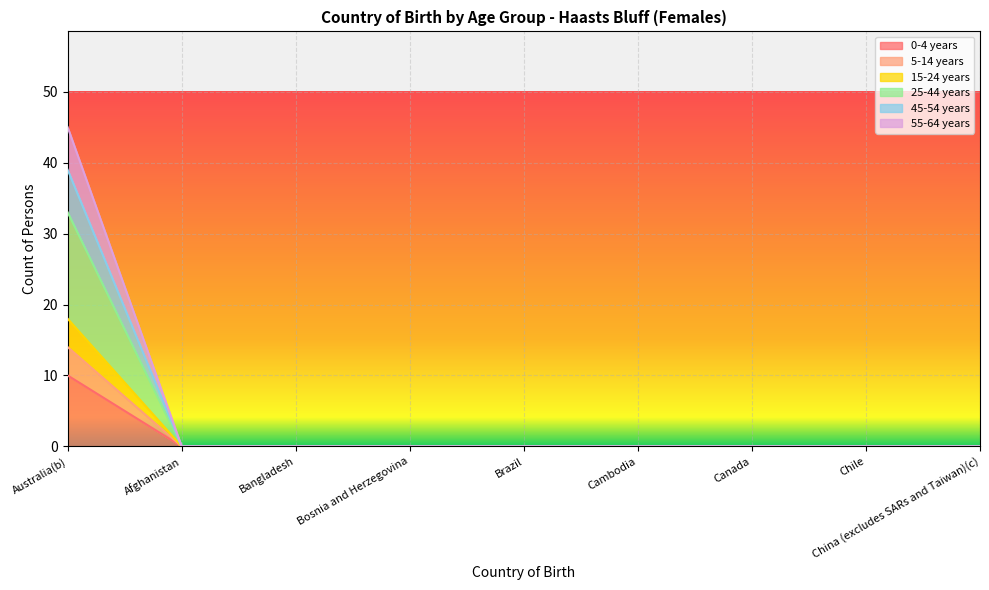

What is the label of the 5th point from the right?

Brazil